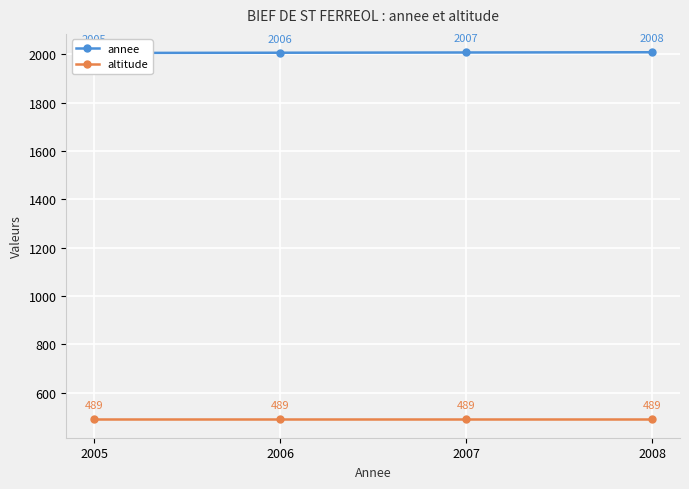

What is the sum of all annee values?

8026